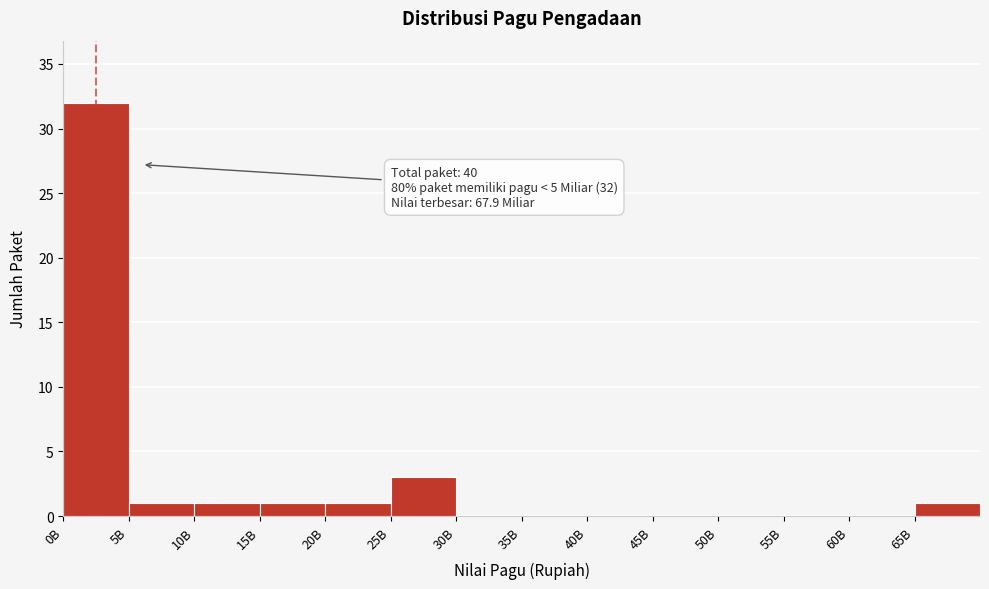

Reading right to left, extract all data points from this chart.

65B=1	60B=0	55B=0	50B=0	45B=0	40B=0	35B=0	30B=0	25B=3	20B=1	15B=1	10B=1	5B=1	0B=32